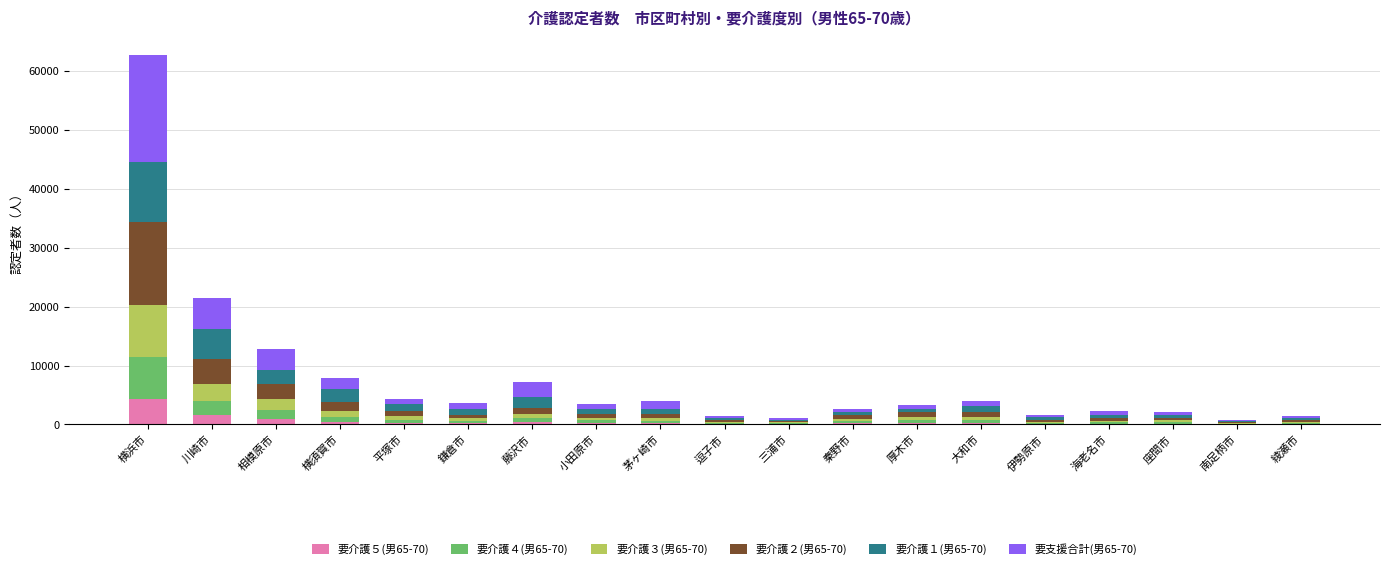

What is the total value across all series at 横浜市?

62742